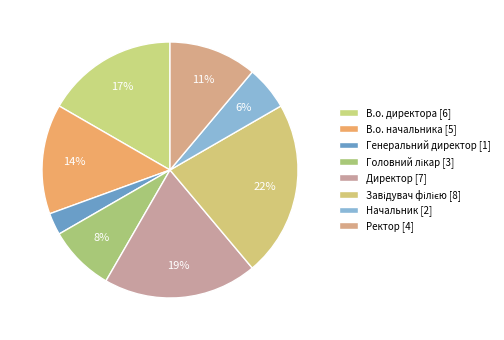

To the nearest percent, what is the combined percentage of Ректор and Директор?

31%